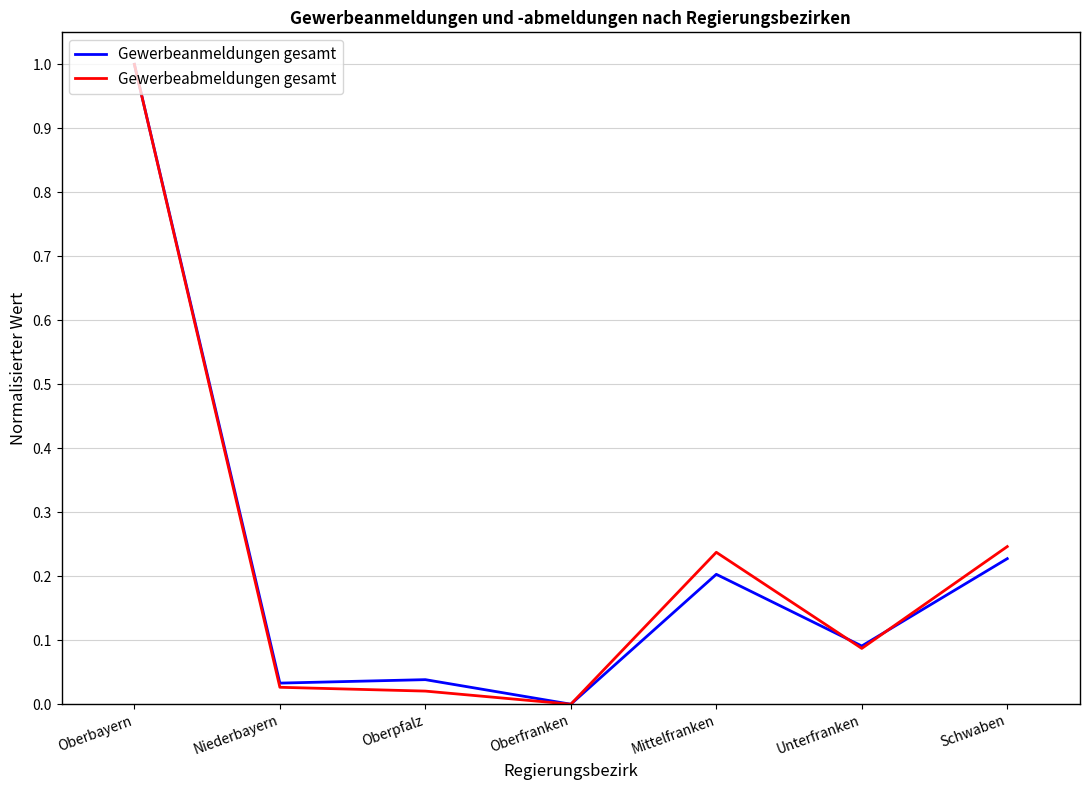

Which series changed the most between Oberpfalz and Mittelfranken?

Gewerbeabmeldungen gesamt